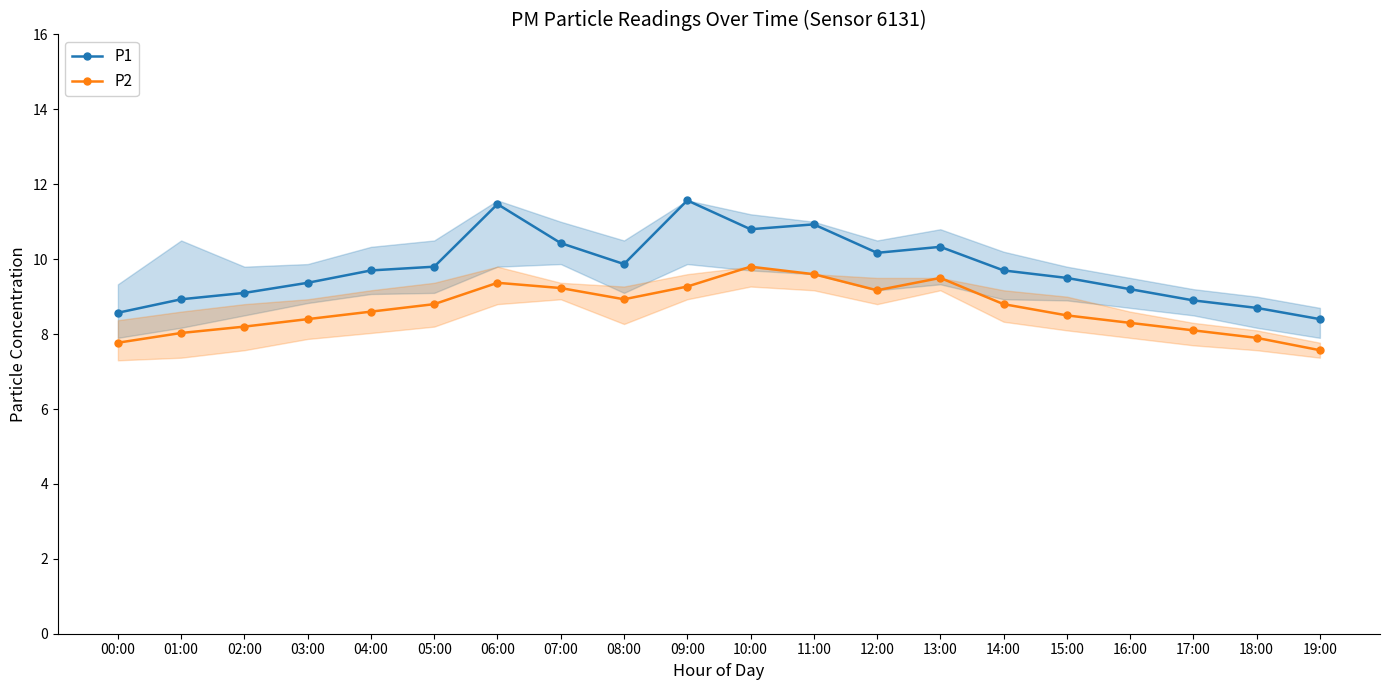

What is the lowest value of the P1 series?

8.4